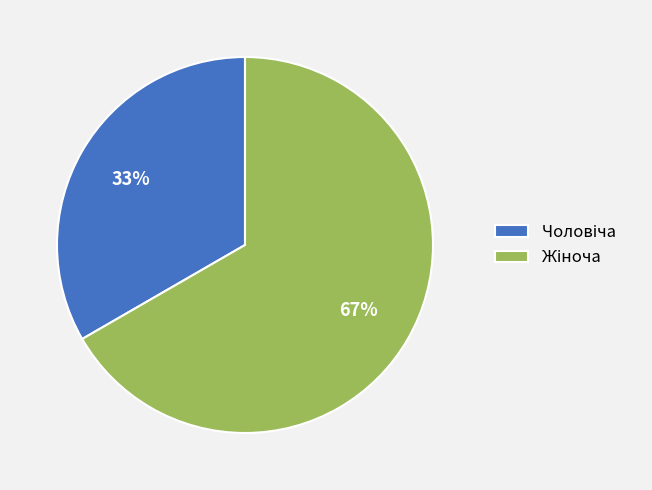

Does any single category account for the majority?

Yes